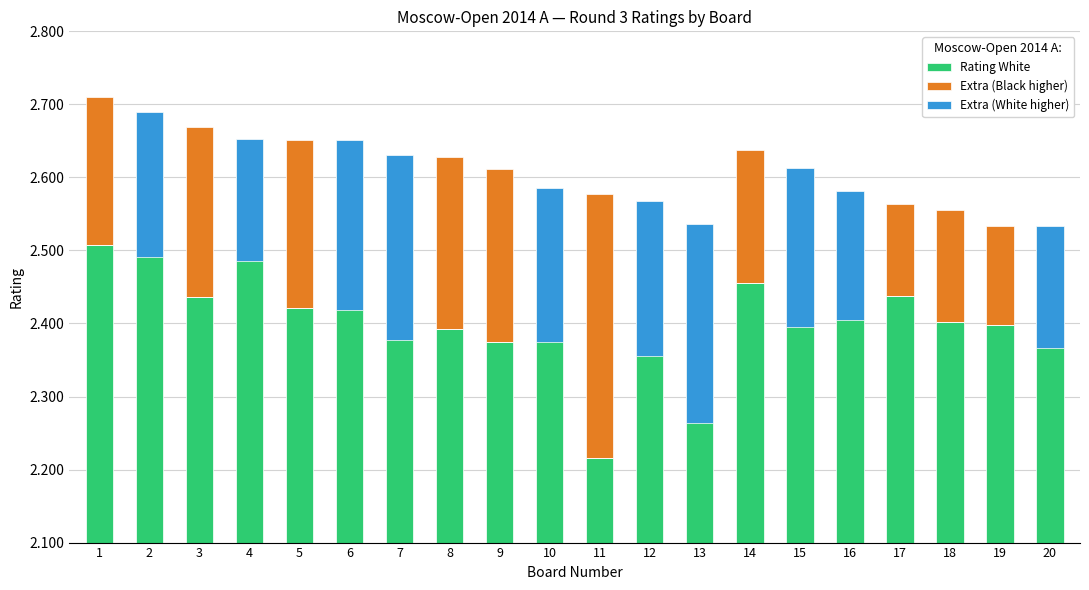

Between 6 and 7, which series saw the biggest shift?

Rating White